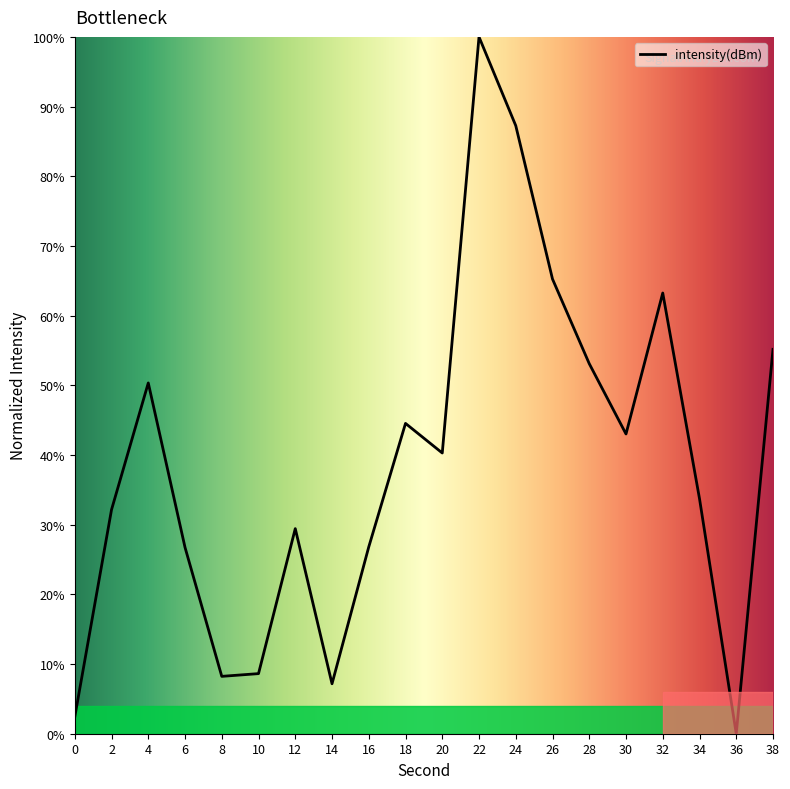

Approximately how many times larger is the value at 22 compared to 4?

2.0